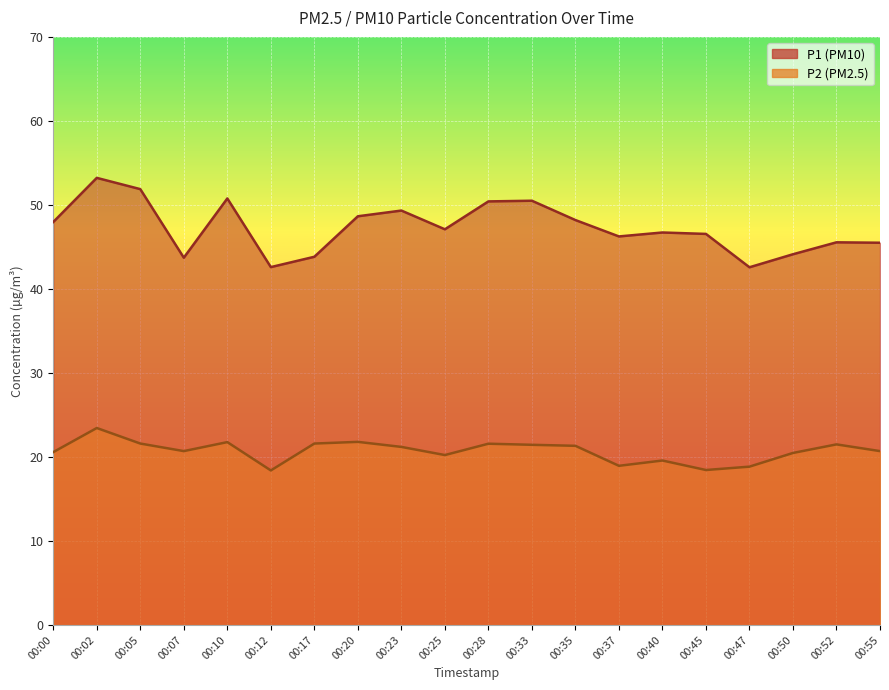

What is the average value of the P2 series?

20.7